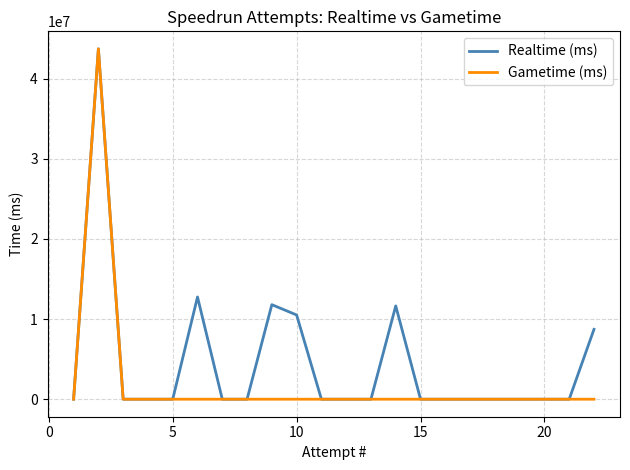

List the series in order of their overall mean, highest first.

Realtime (ms), Gametime (ms)